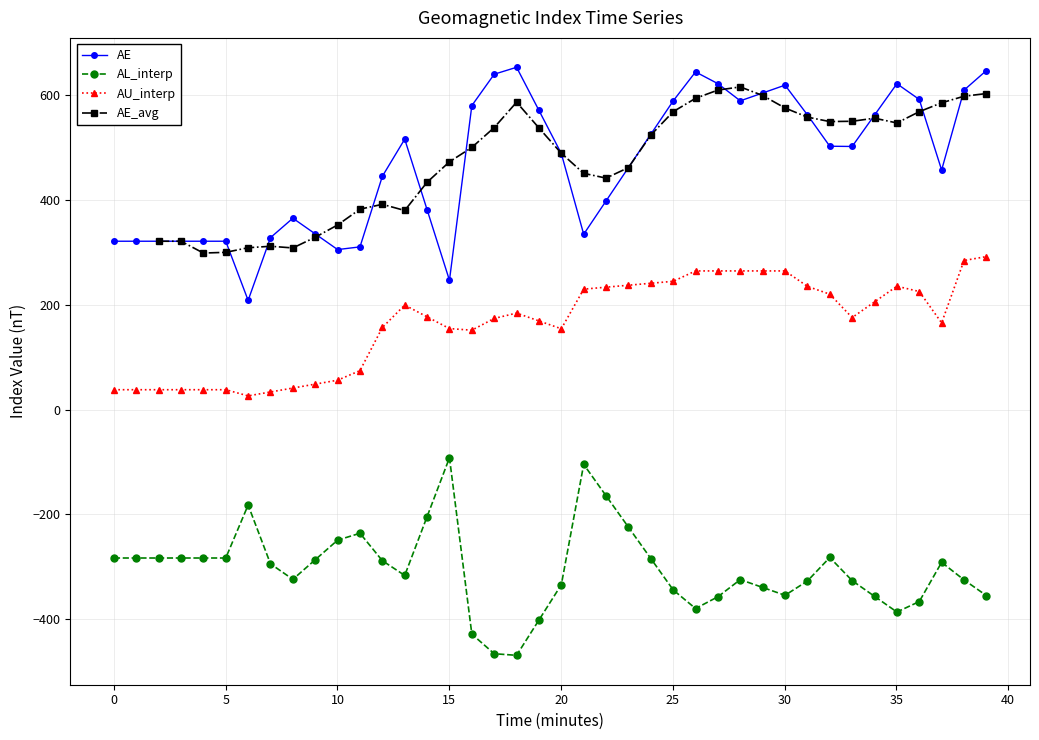

True or false: AU_interp and AL_interp cross at least once.

False